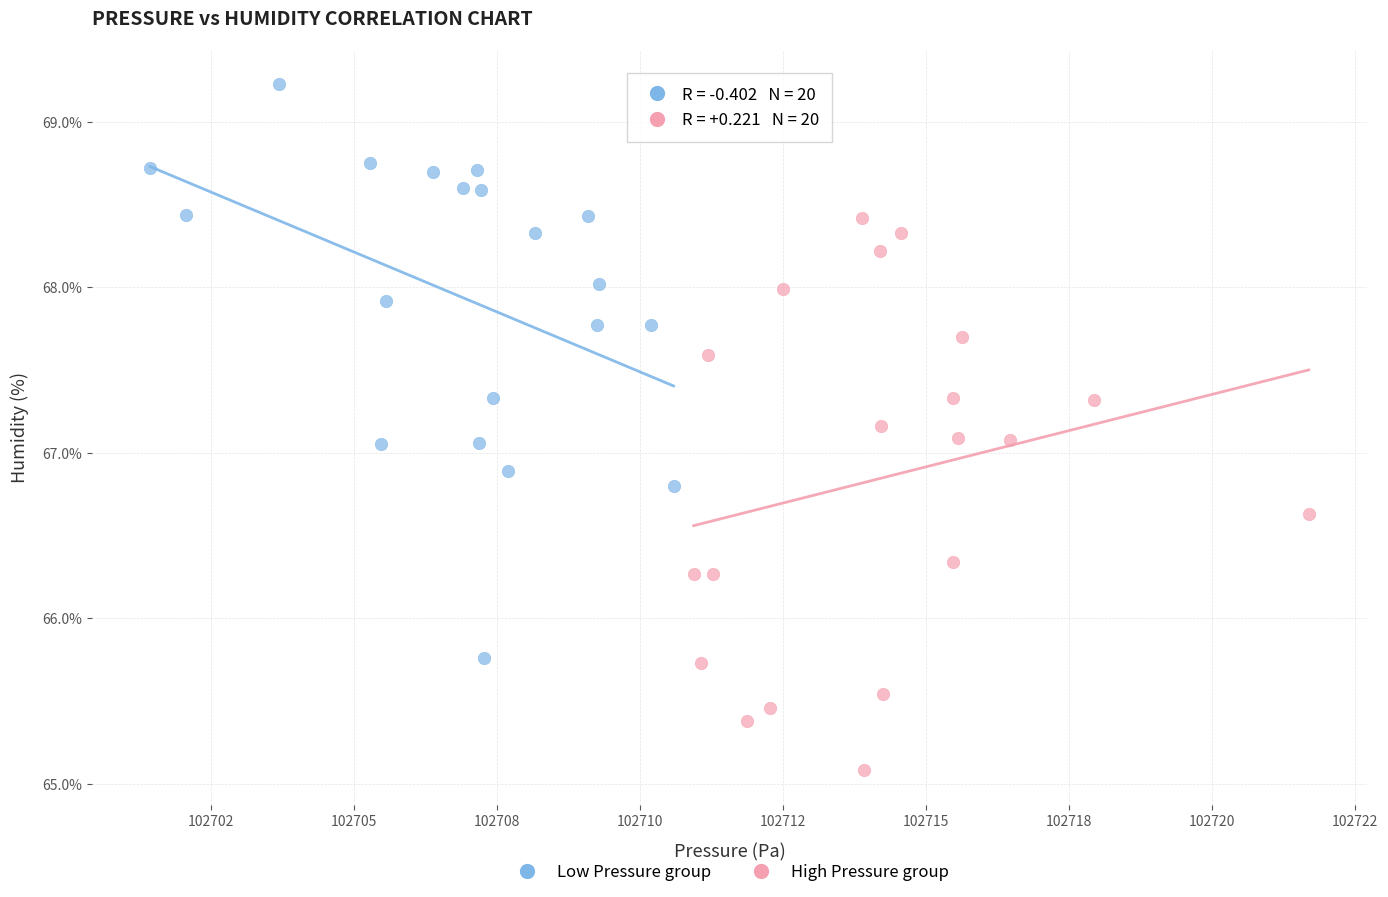

Which series reaches the minimum Y coordinate?

High Pressure group